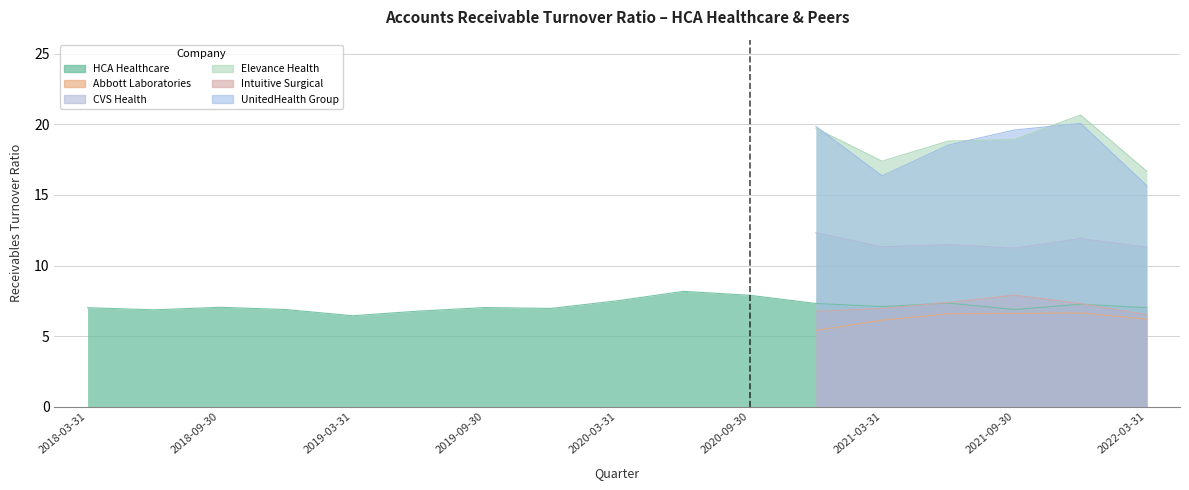

In Elevance Health, how many points are lower than both neighbors (excluding endpoints)?

1